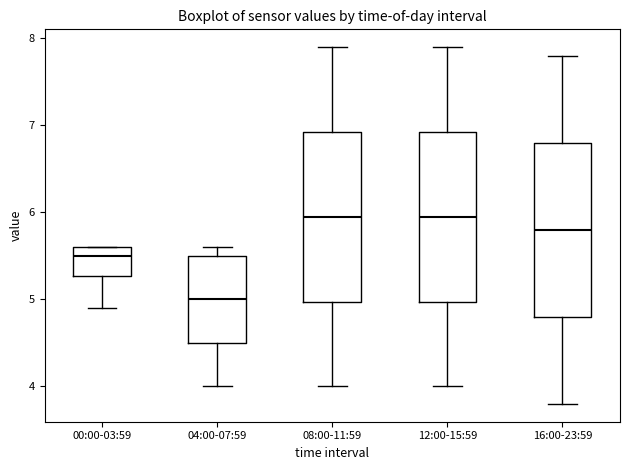

Which box's median line is the lowest?

04:00-07:59